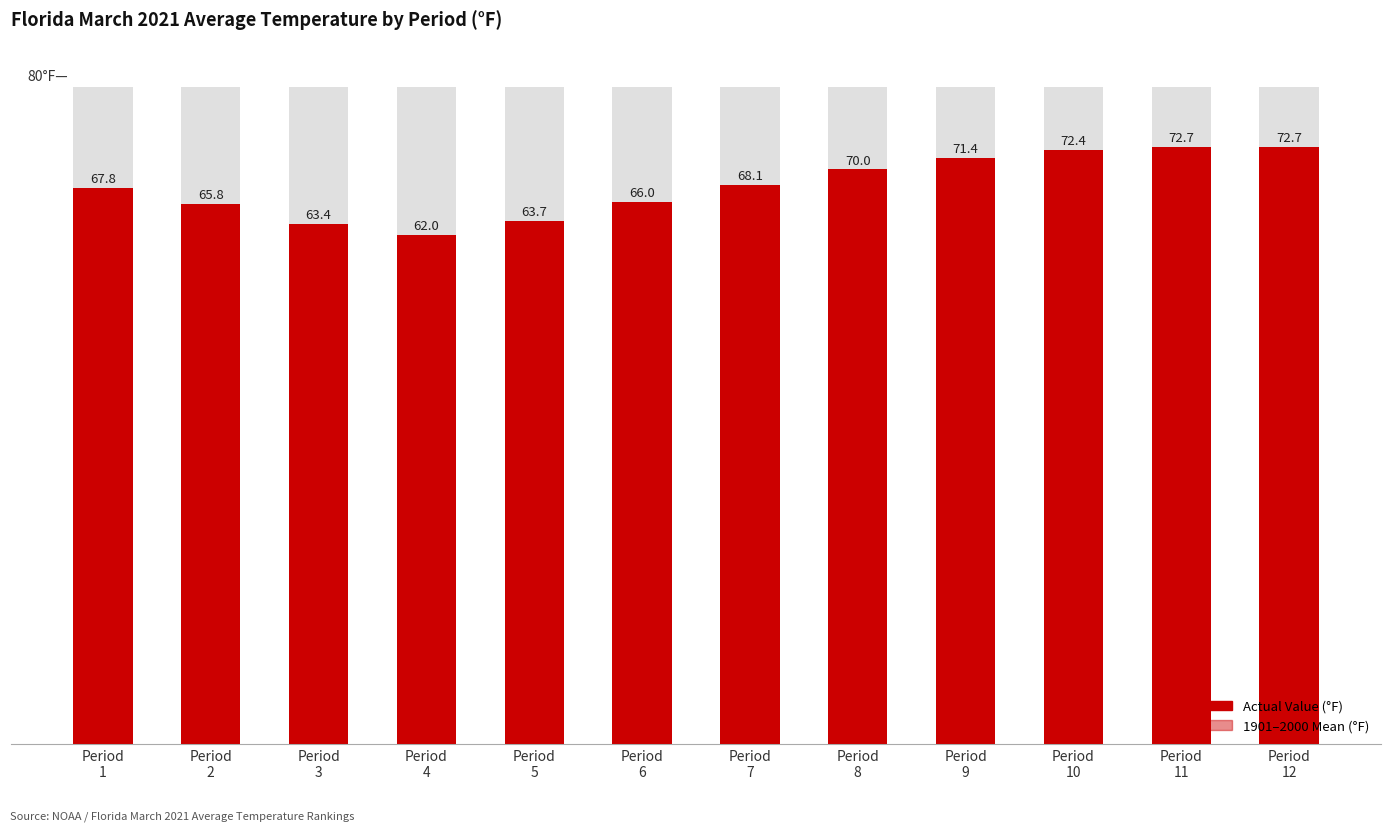

What is the total value across all series at Period
3?

123.8